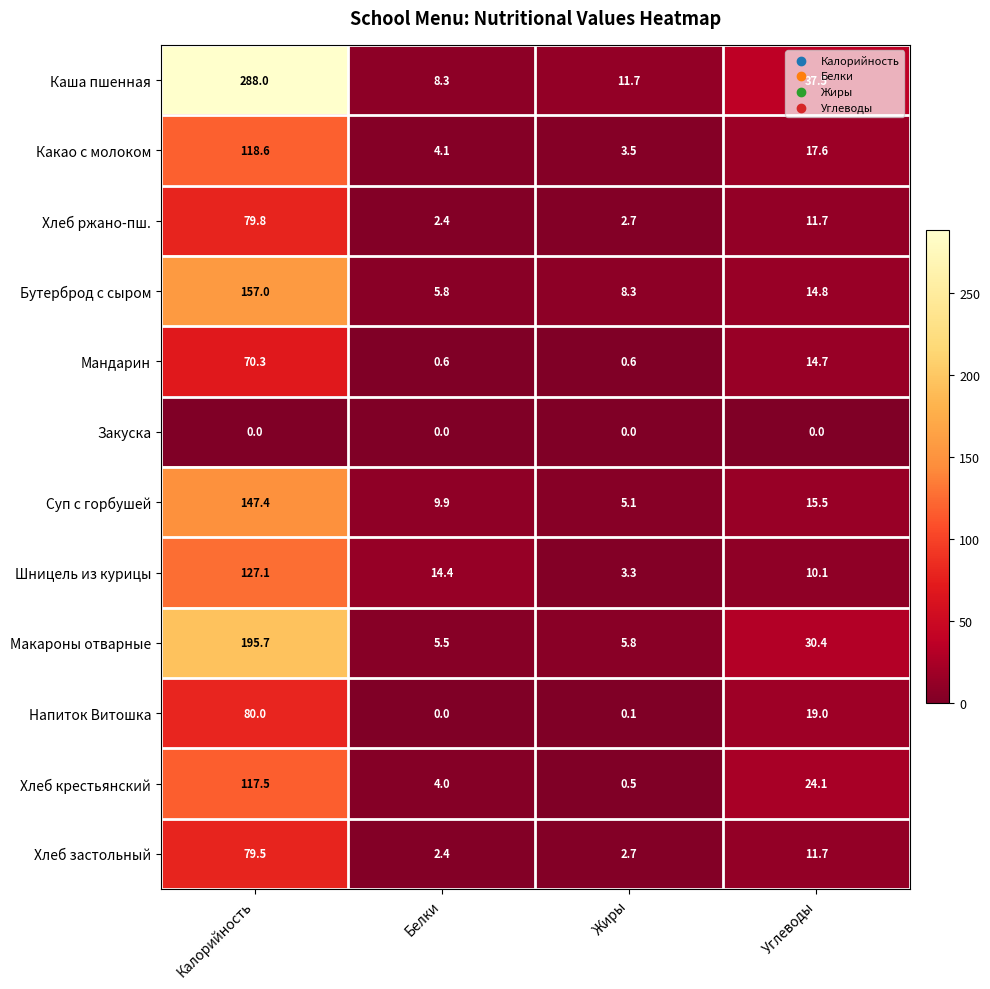

The Хлеб крестьянский series shows 117.5 at Калорийность. True or false?

True